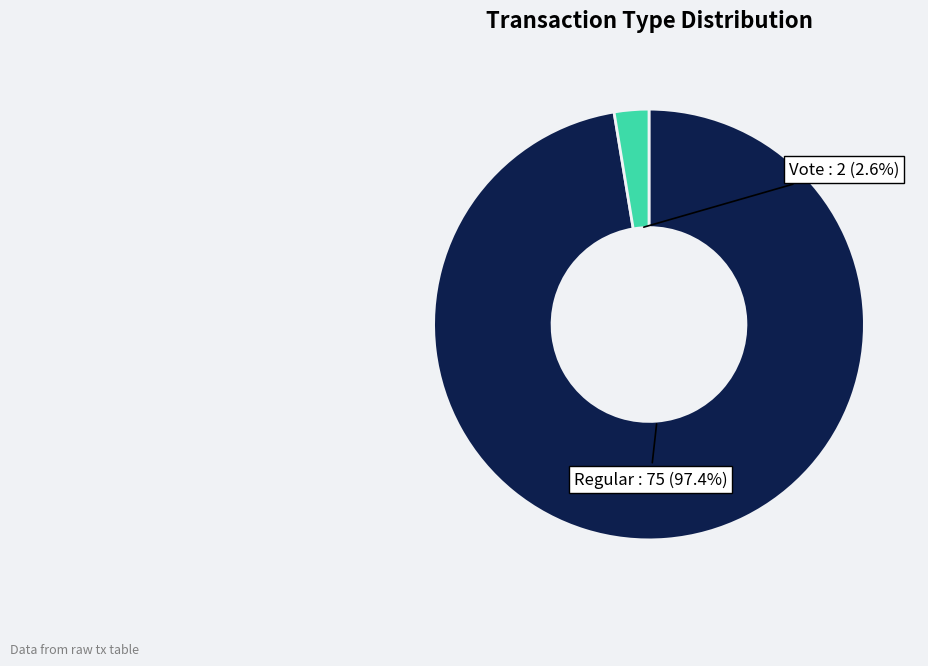

Count the number of slices in the pie.

2